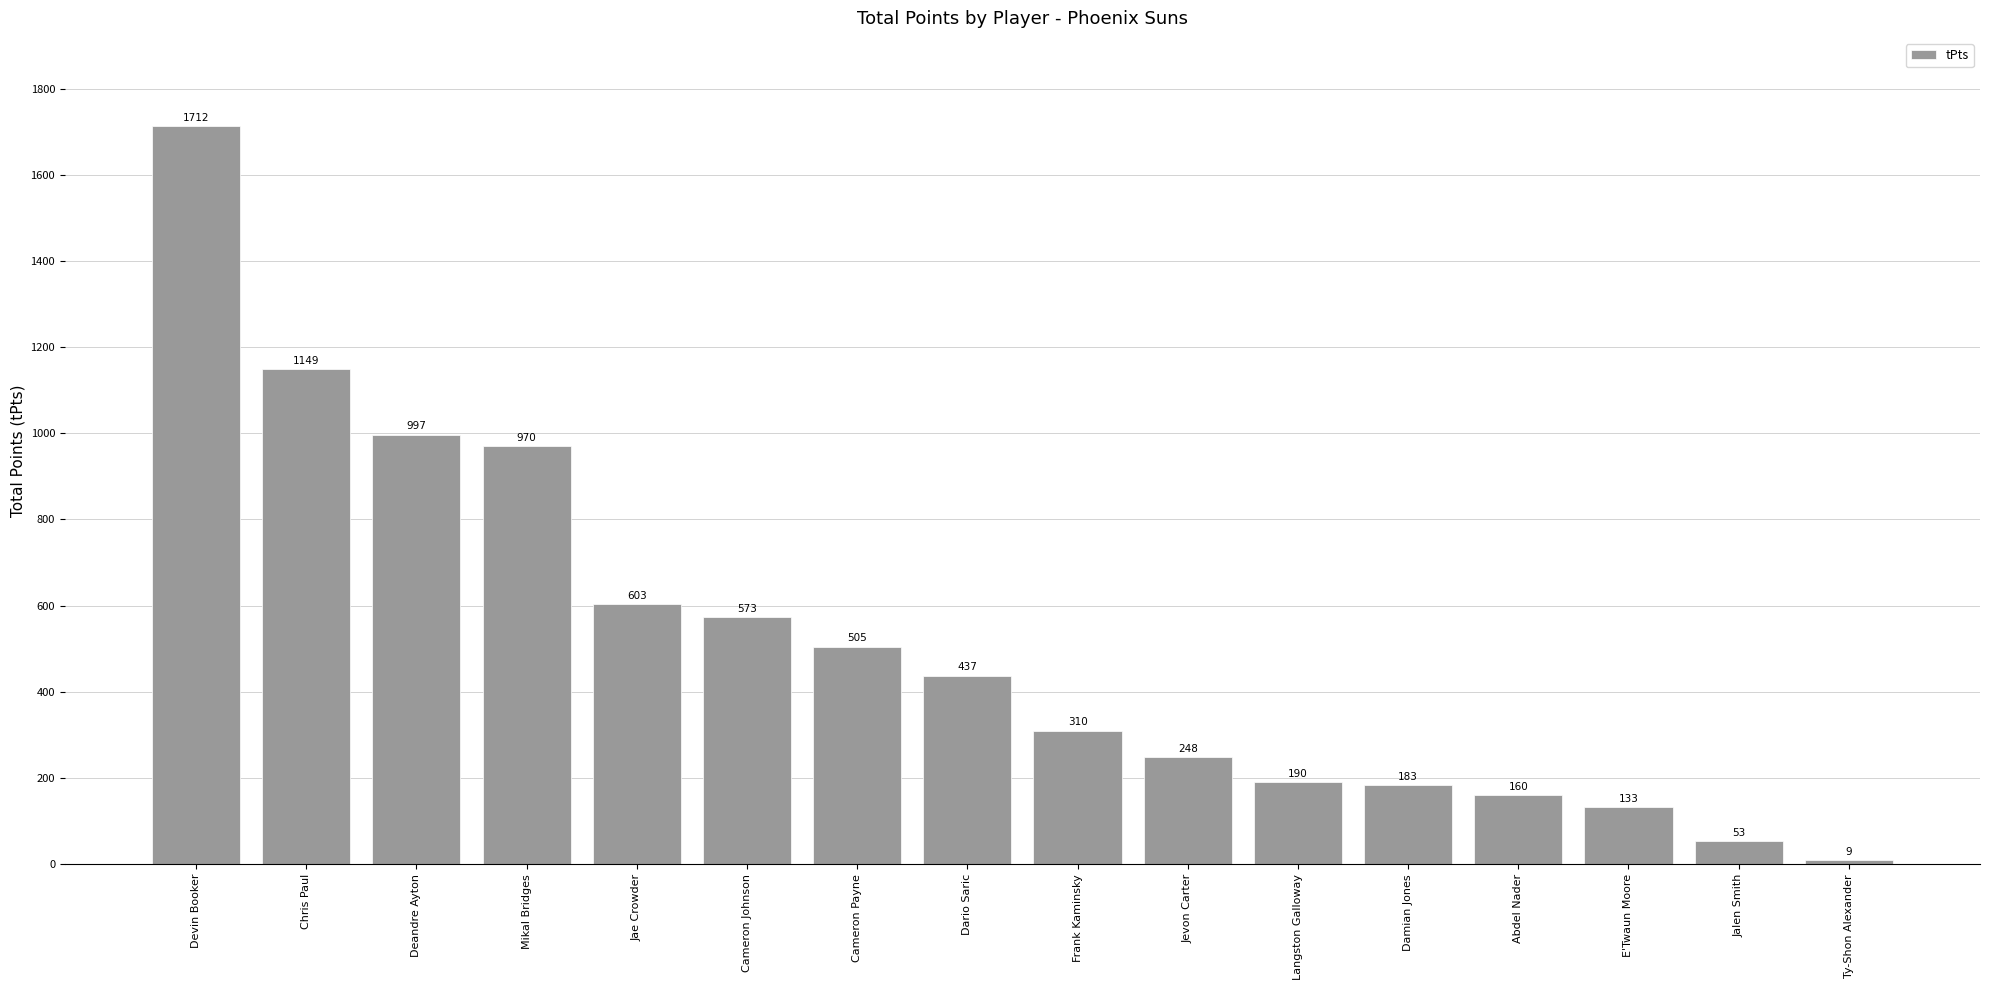

What is the difference between the values at Langston Galloway and Chris Paul?

959